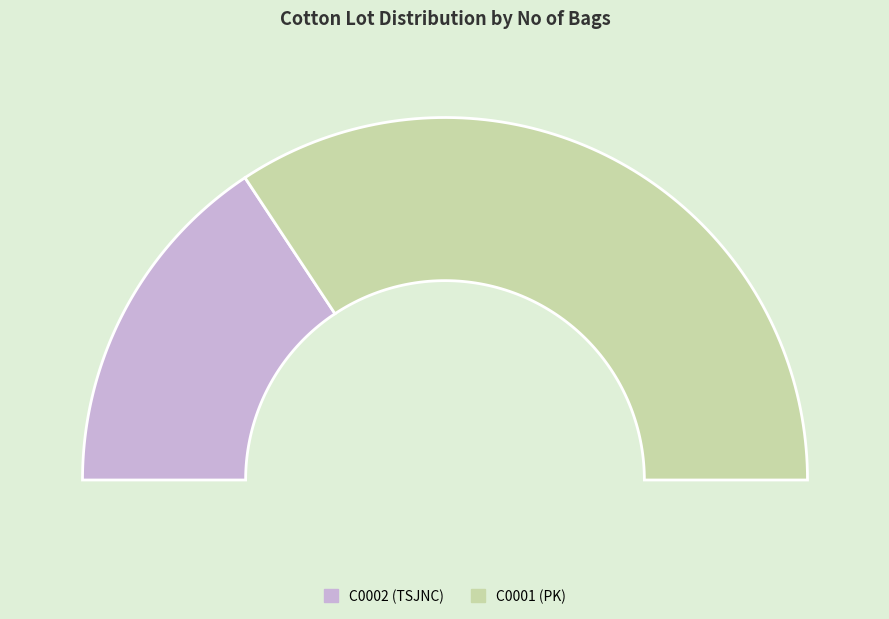

Count the number of slices in the pie.

2